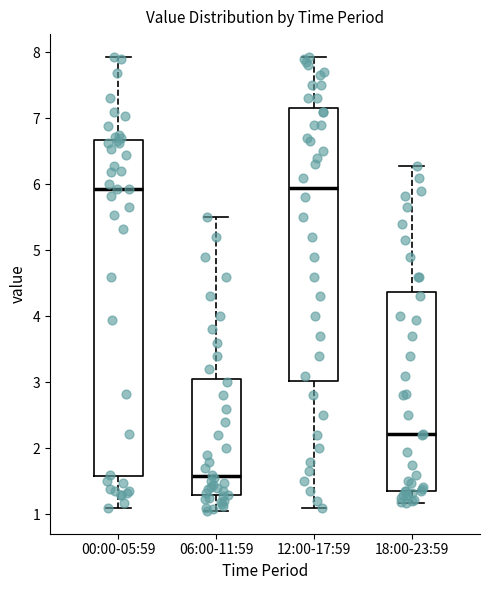

Reading left to right, read every box against the y-axis: the position of its median line, the range the box covers, and the ends of its whiskers. The values are not printed on the chart, so give them approximately, as read against the axis.

00:00-05:59: median 5.9, box 1.6 to 6.7, whiskers 1.1 to 7.9
06:00-11:59: median 1.6, box 1.3 to 3.1, whiskers 1.1 to 5.5
12:00-17:59: median 6.0, box 3.0 to 7.2, whiskers 1.1 to 7.9
18:00-23:59: median 2.2, box 1.4 to 4.4, whiskers 1.2 to 6.3